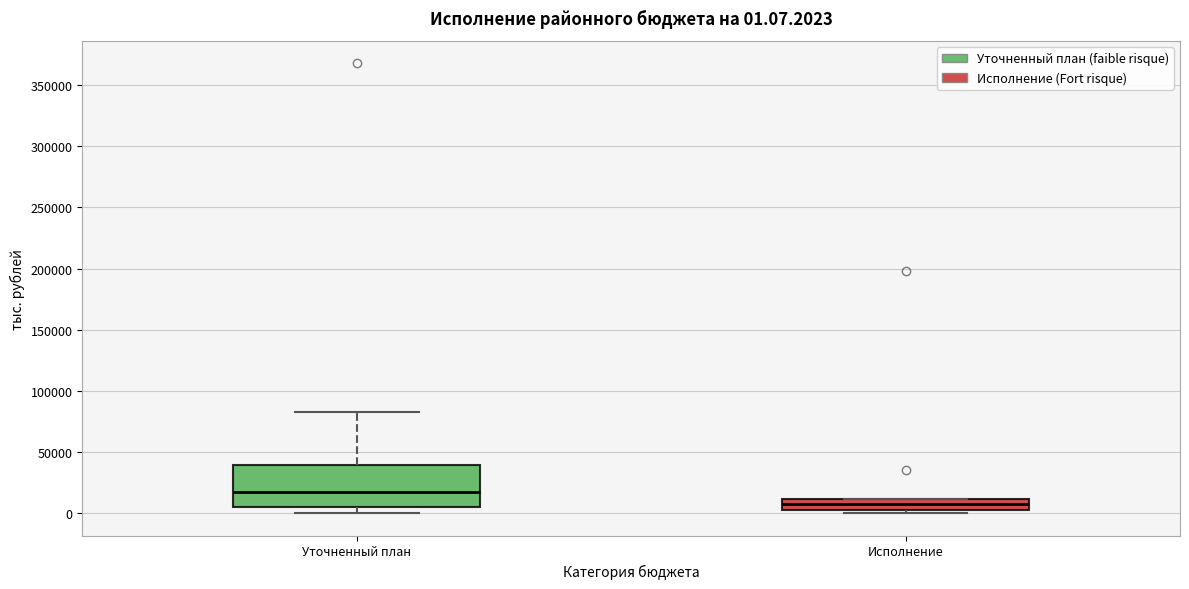

Which box has the highest median line?

Уточненный план